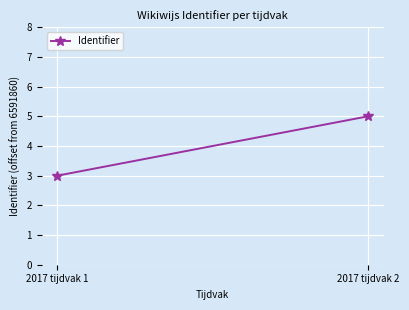

How many values are below 5?

1